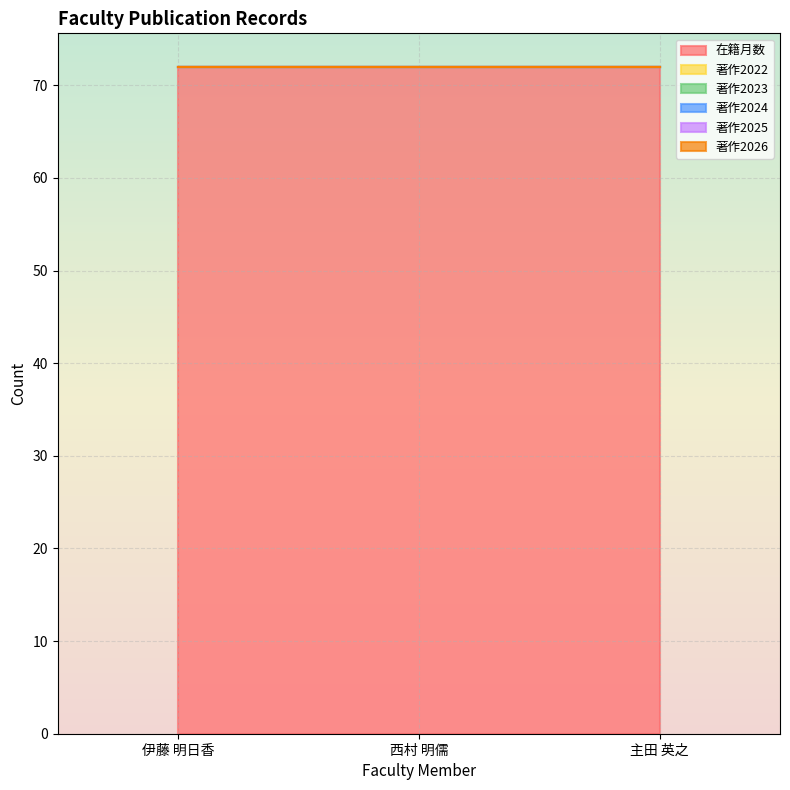

What is the value of the 在籍月数 point at the 1st from the left?

72